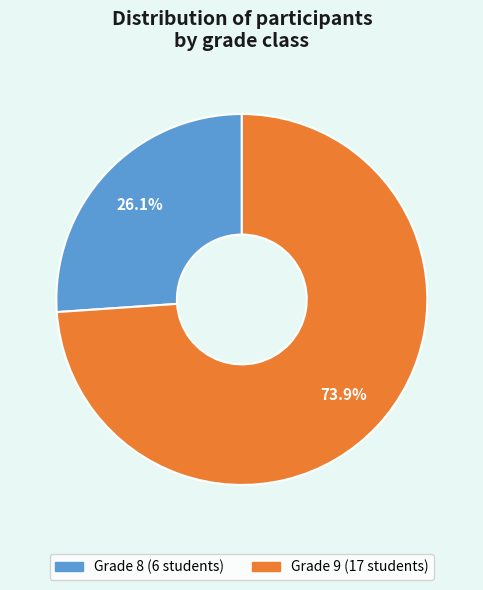

Is there a majority slice in this chart?

Yes